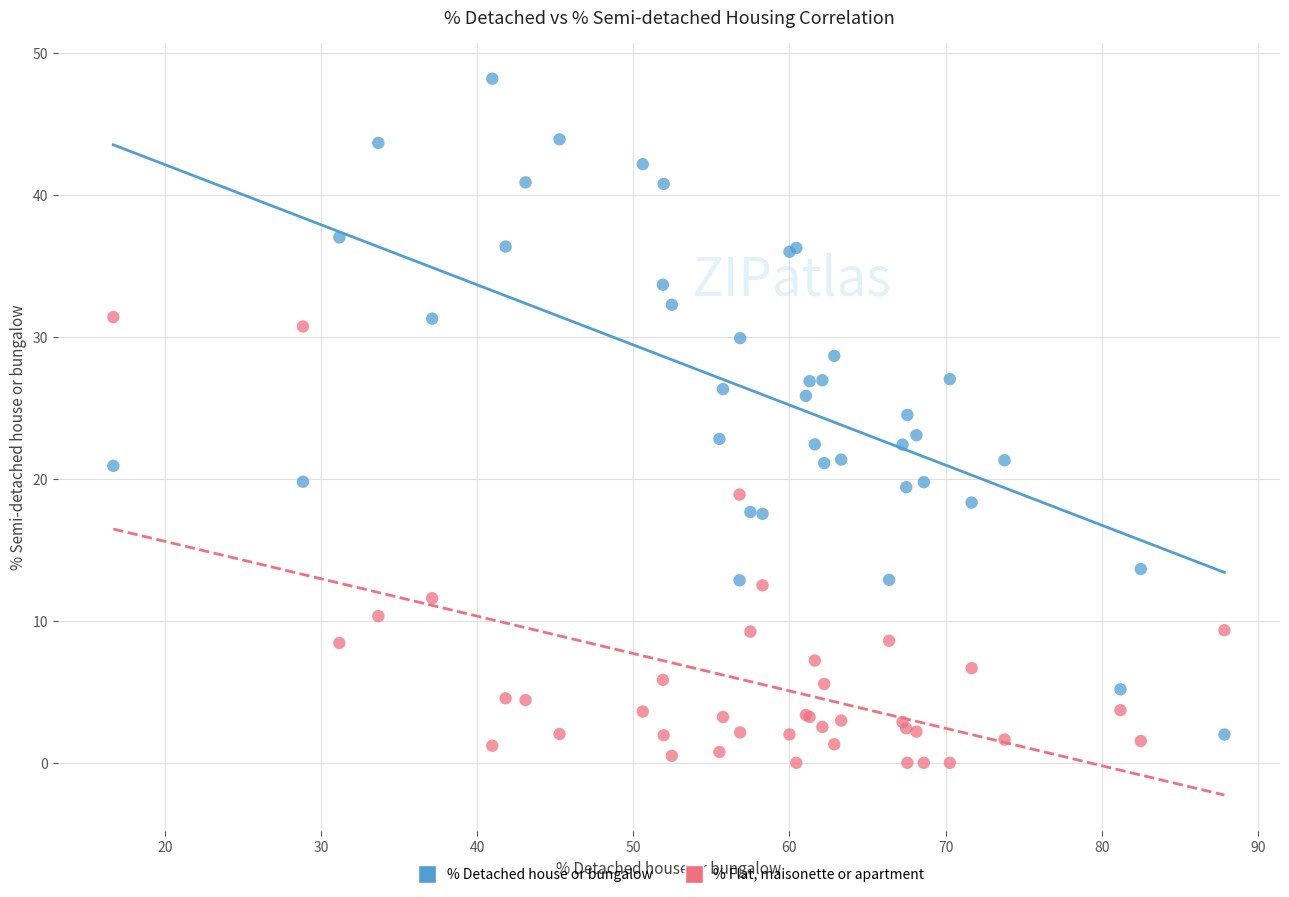

In the % Flat, maisonette or apartment series, what Y value is closest to 15?

12.5